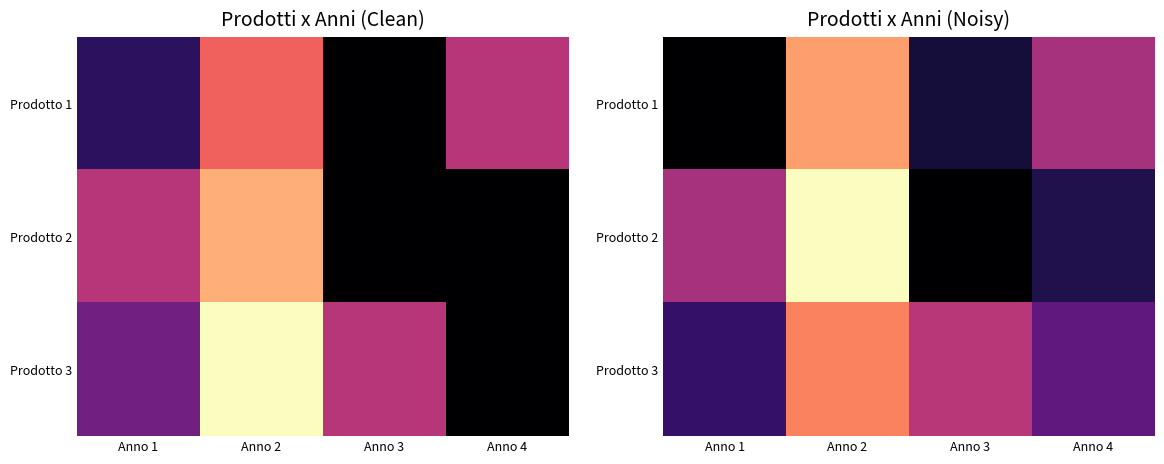

Where is Prodotto 2 nearest to the value 32?

Anno 1